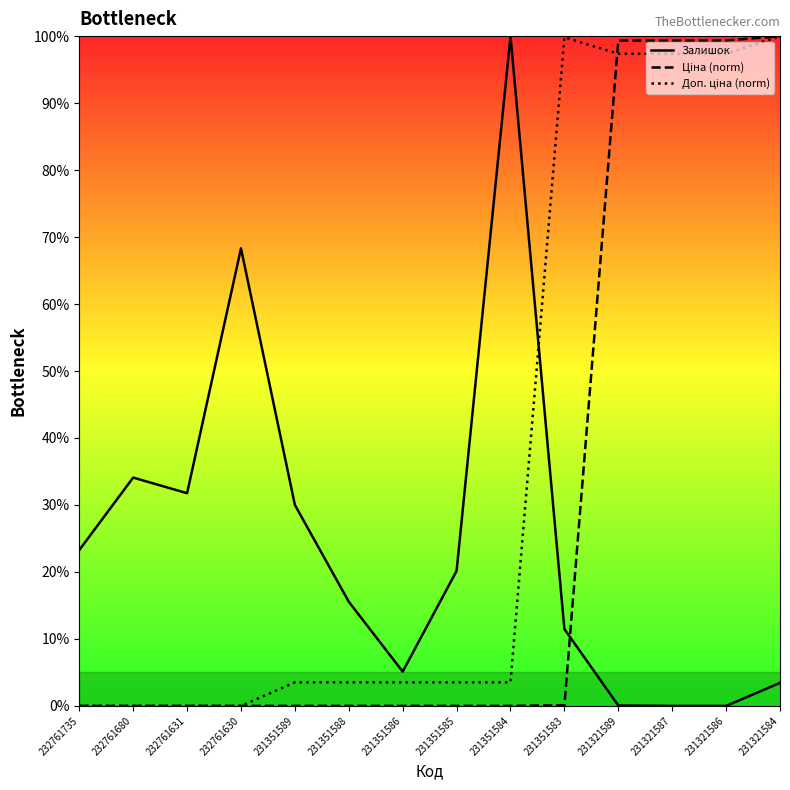

Read the Залишок value at 231351586.

5.1